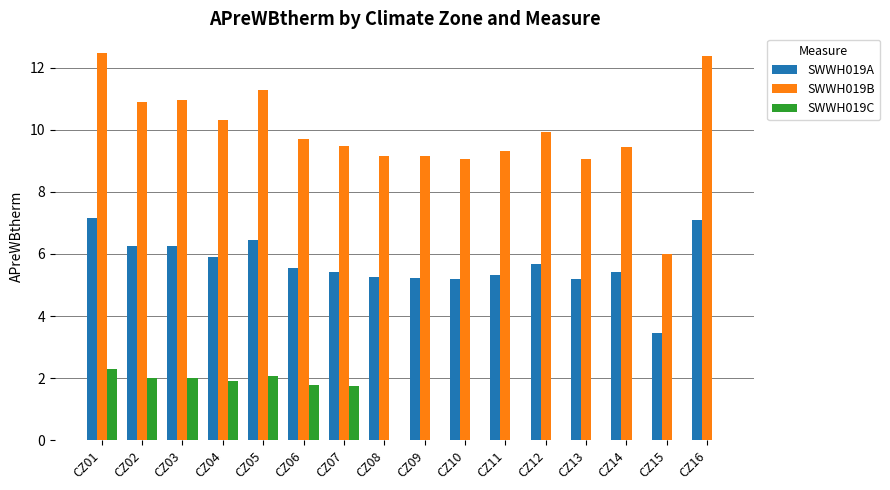

Is it true that SWWH019C equals 0.0 at CZ13?

True